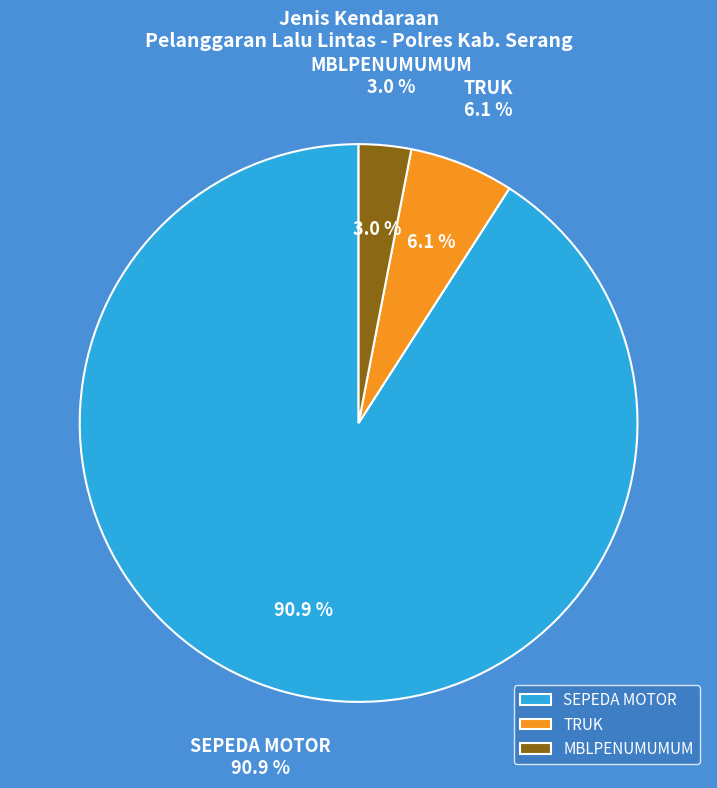

To the nearest percent, what is the difference between the largest and smallest slice percentages?

88%